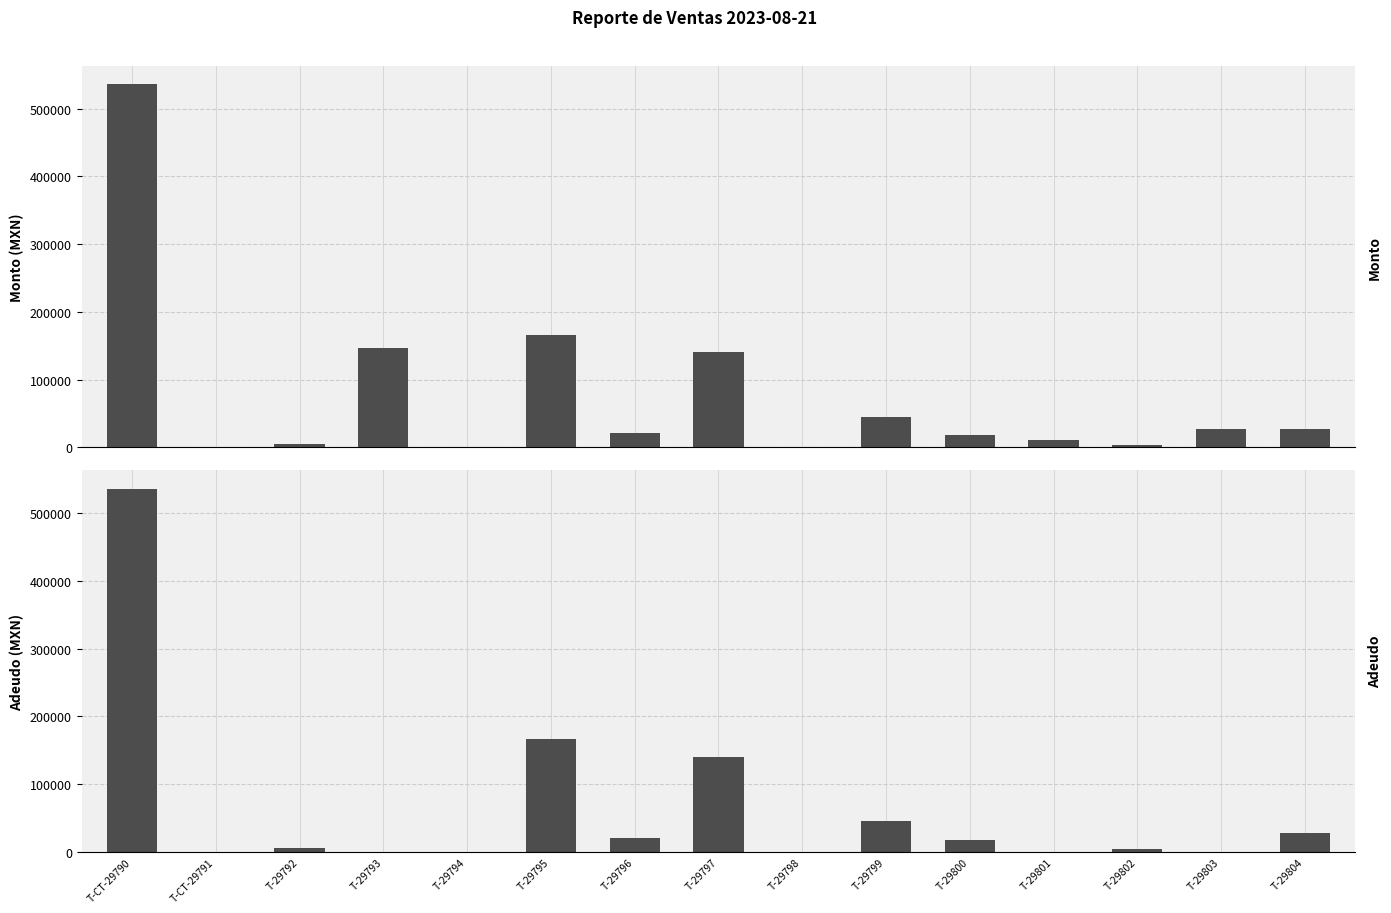

How many bars are there in each group?

2